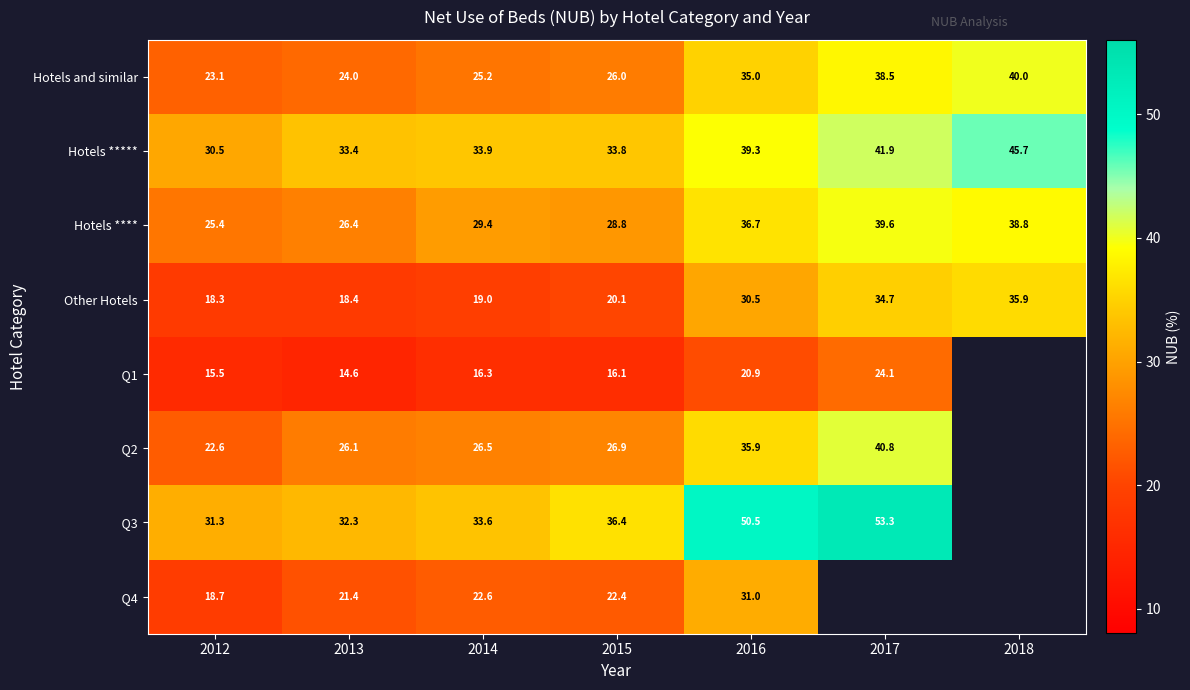

At which label does Hotels ***** reach its peak?

2018